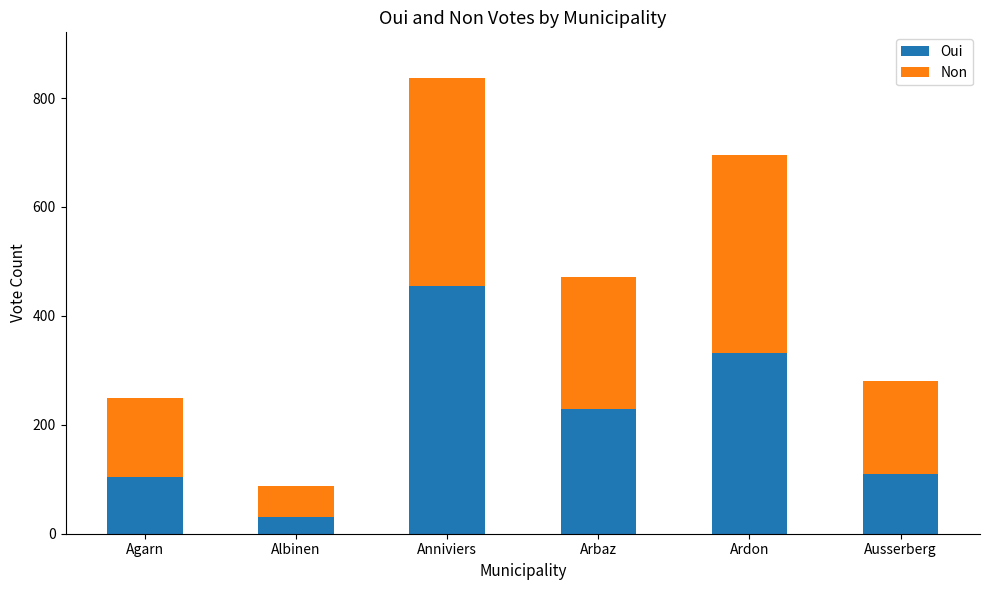

What is the approximate value of Oui at Agarn, to the nearest 5?

105